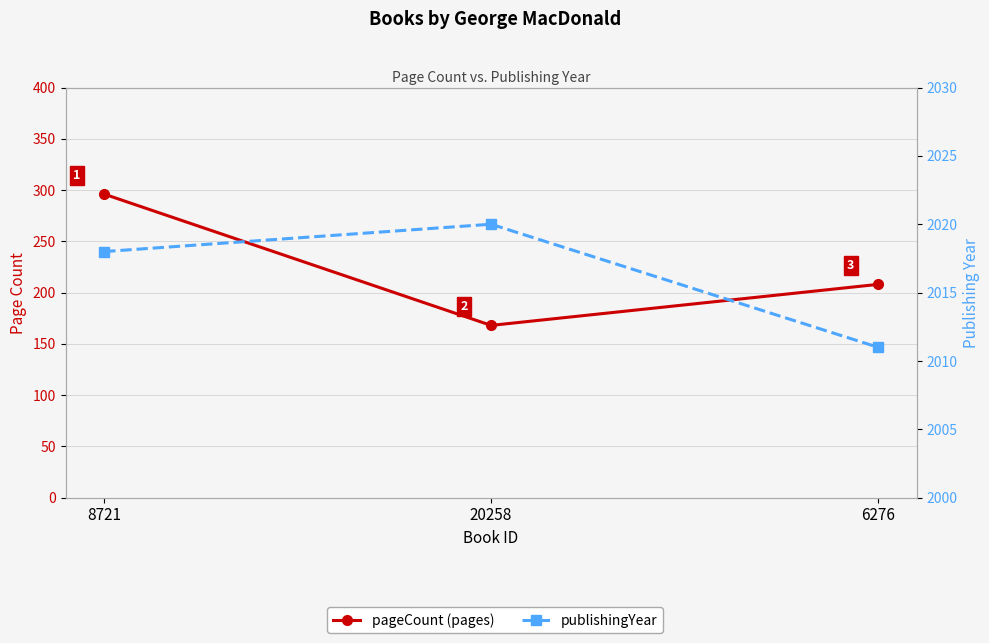

What is the spread (max minus min) of values at 6276?

1803